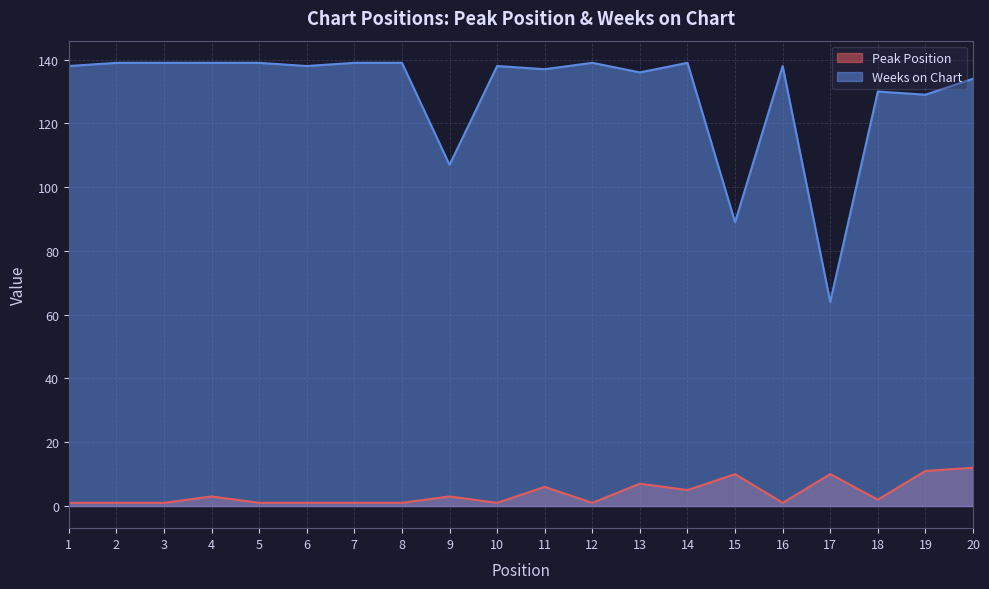

What is the minimum value for Peak Position?

1